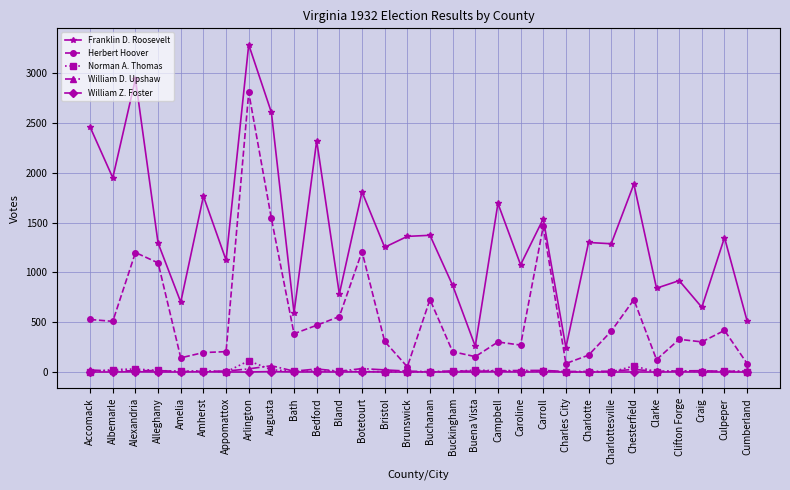

True or false: William Z. Foster and Herbert Hoover cross at least once.

False